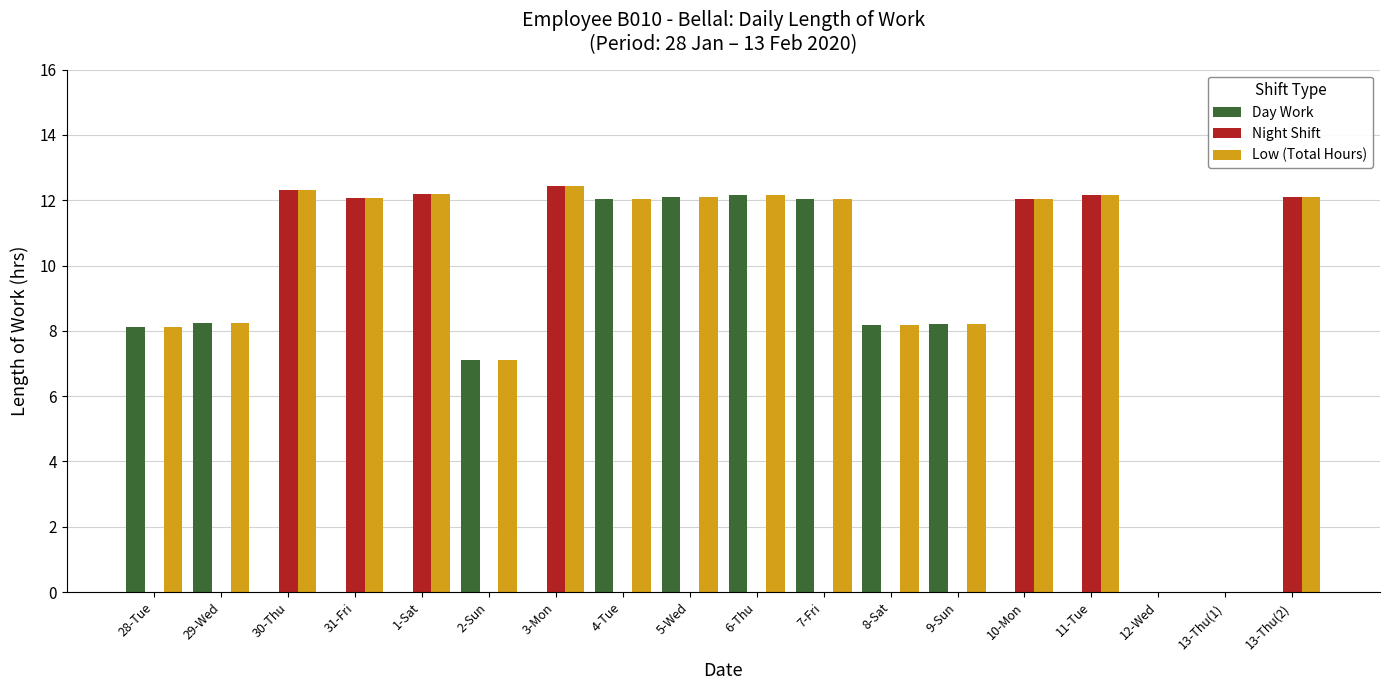

Which series changed the most between 28-Tue and 30-Thu?

Night Shift